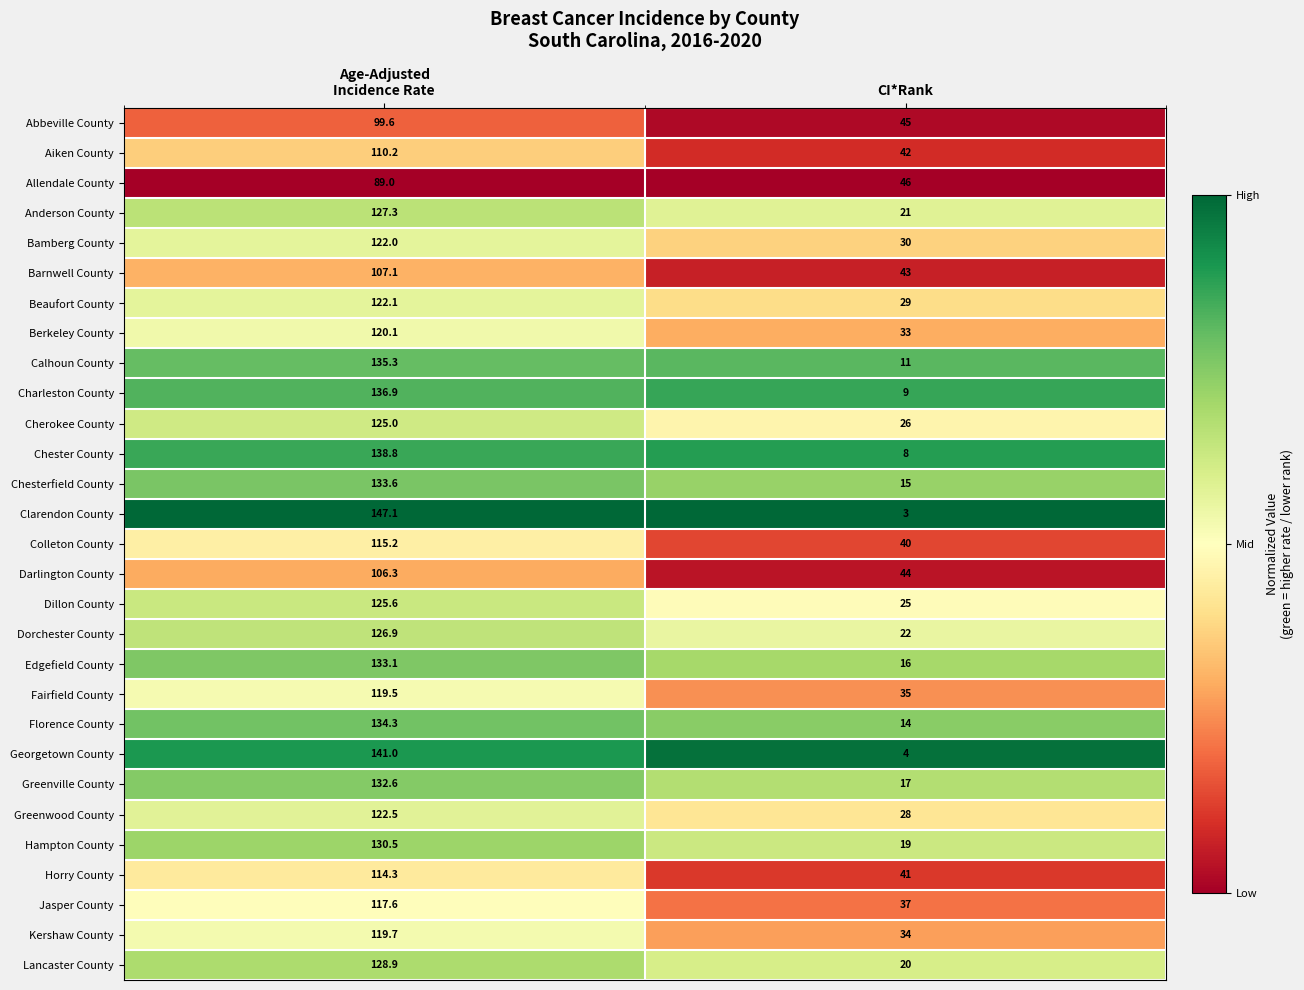

Which series has the largest total across all categories?

Horry County